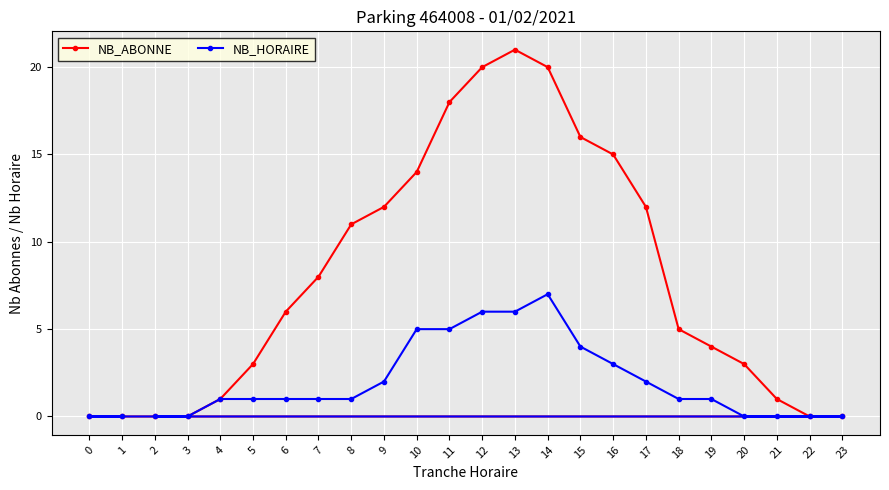

Rank the series by their average value, from lowest to highest.

NB_HORAIRE, NB_ABONNE